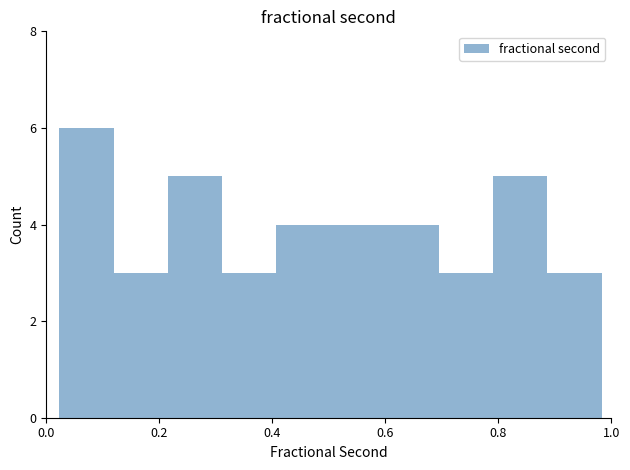

What is the height of the bar covering 0.50 to 0.60 on the x-axis? Neither the bar edges nor the heights are printed on the chart, so give them approximately, as read against the axes.

4